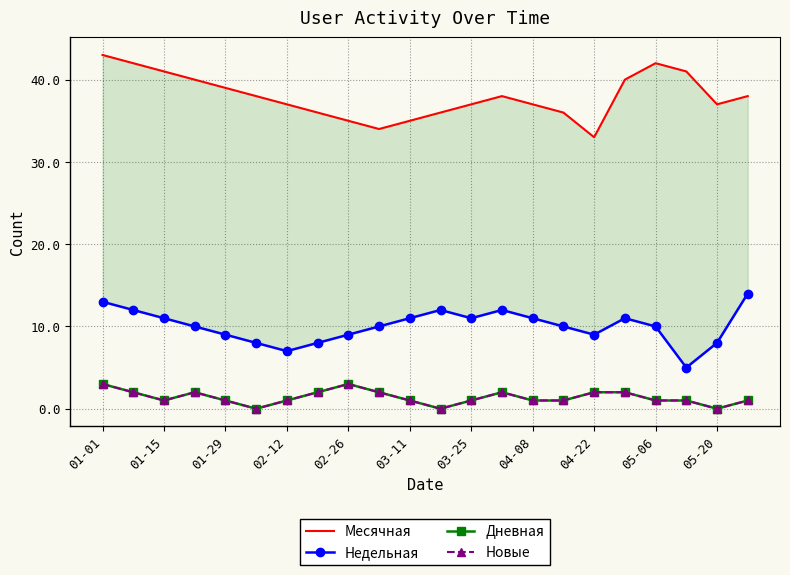

Where is the first local maximum for Месячная?

13